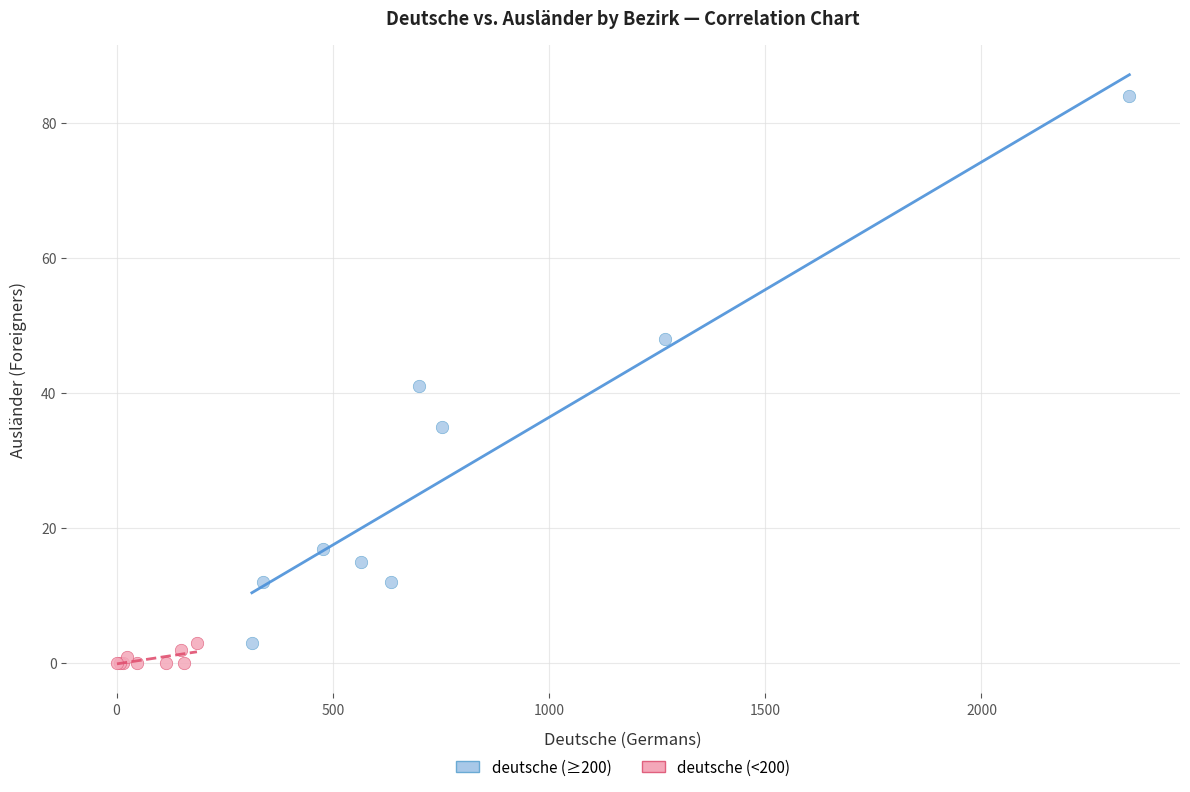

Which series has the widest spread of Y values?

deutsche (≥200)